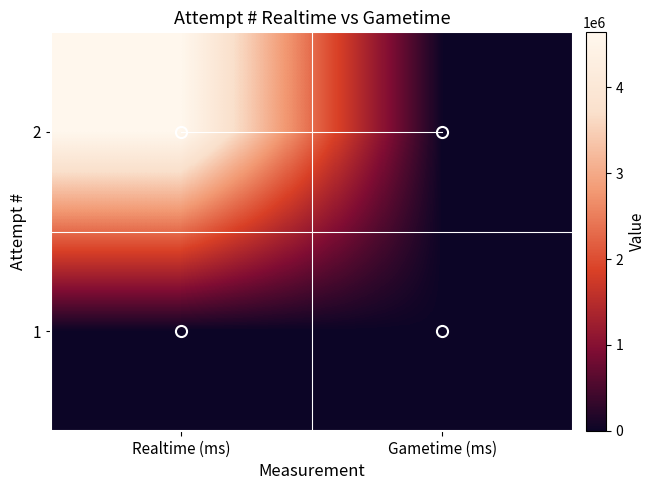

Reading left to right, transcribe all the data shown in this chart.

2: Realtime (ms)=4642429	Gametime (ms)=0
1: Realtime (ms)=0	Gametime (ms)=0